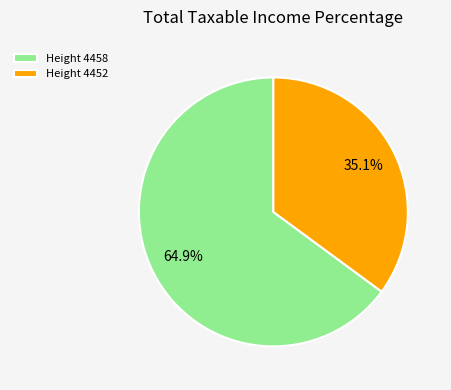

Which slice is the largest?

Height 4458